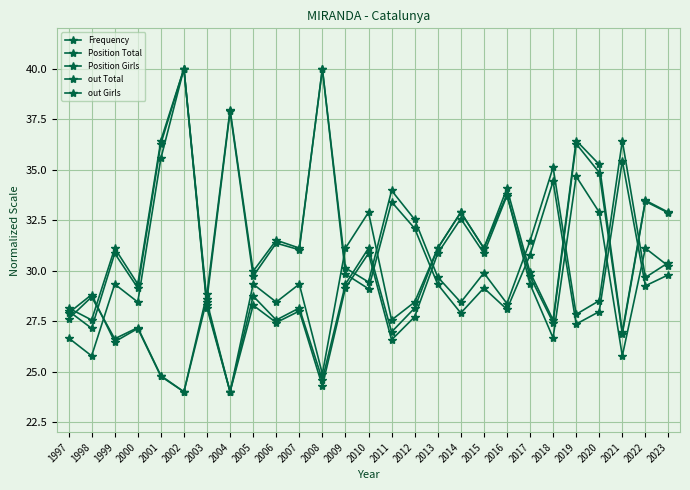

How many categories are shown in the chart?

27